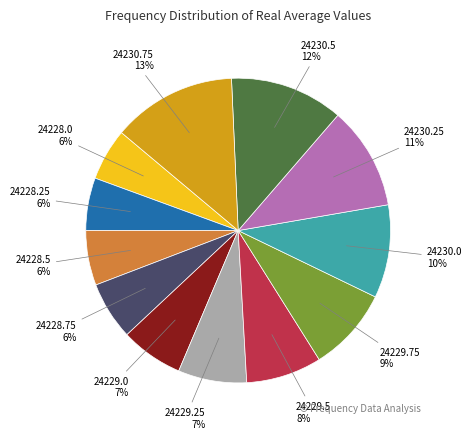

To the nearest percent, what is the average slice percentage?

8%